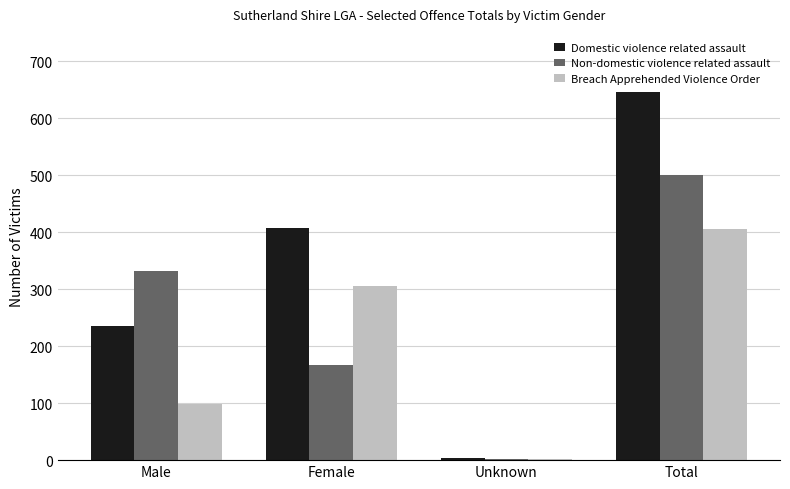

Count the number of categories in the chart.

4